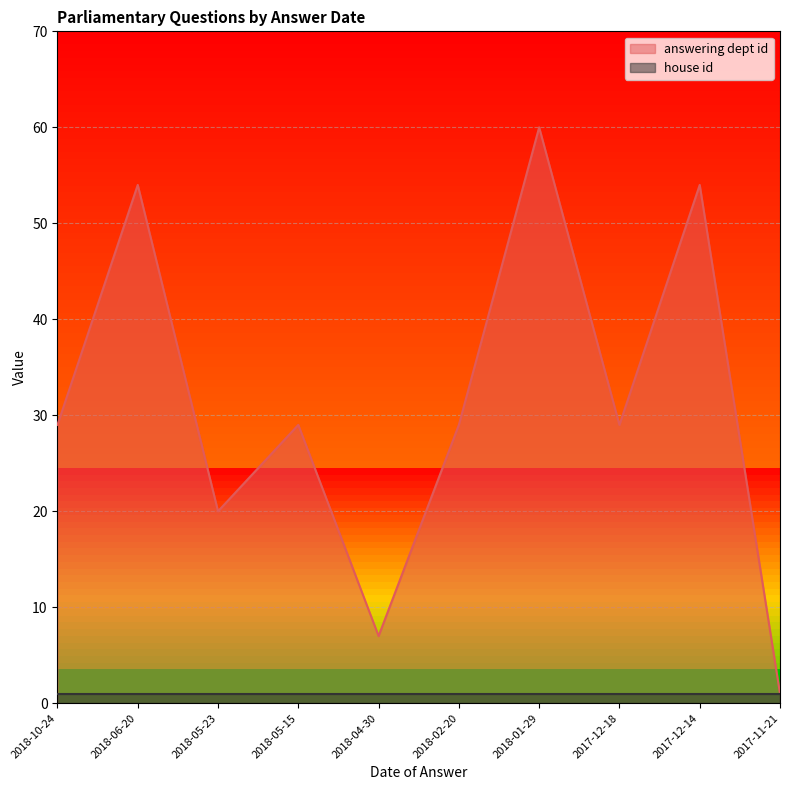

At which category does the data reach its first local peak?

2018-06-20